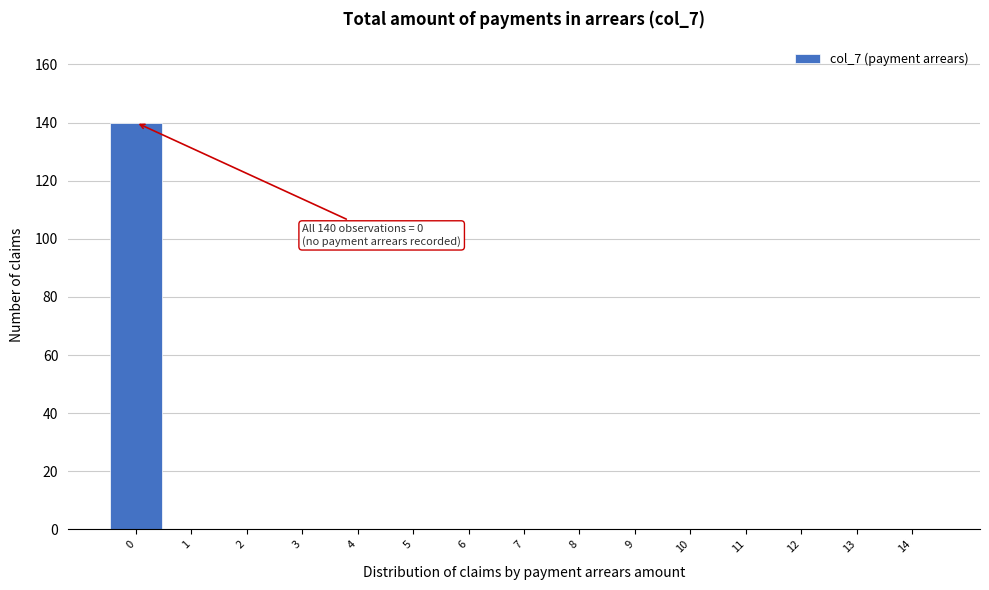

Over which range of the x-axis is the bar tallest?

-0.5 to 0.5